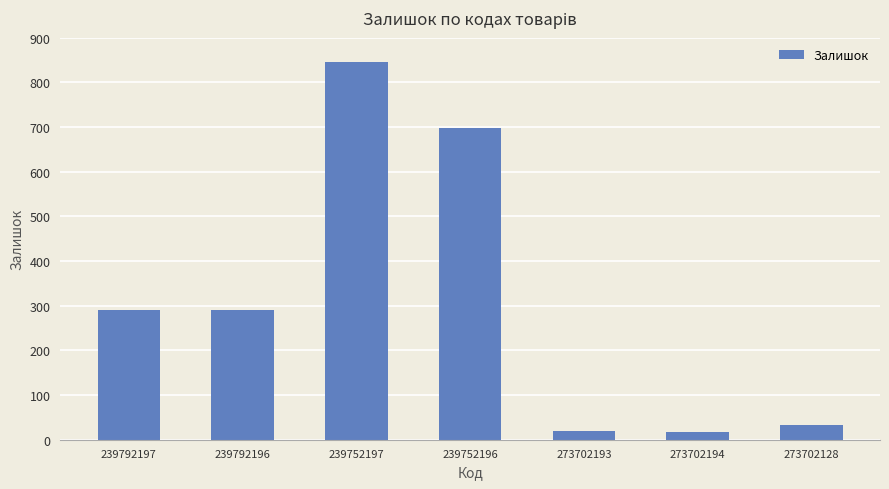

What is the label of the 5th bar from the left?

273702193